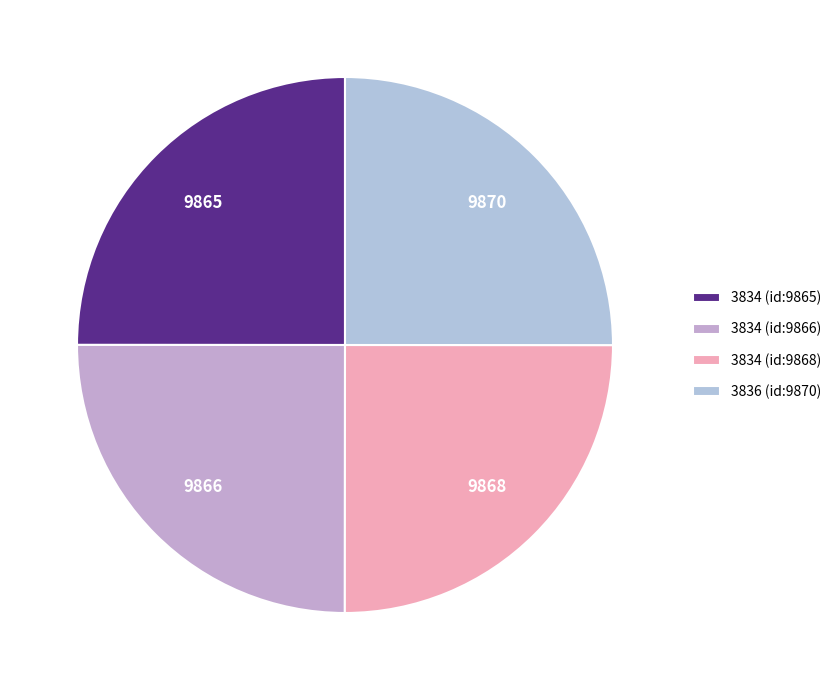

To the nearest percent, what percentage of the pie is 3834 (id:9866)?

25%